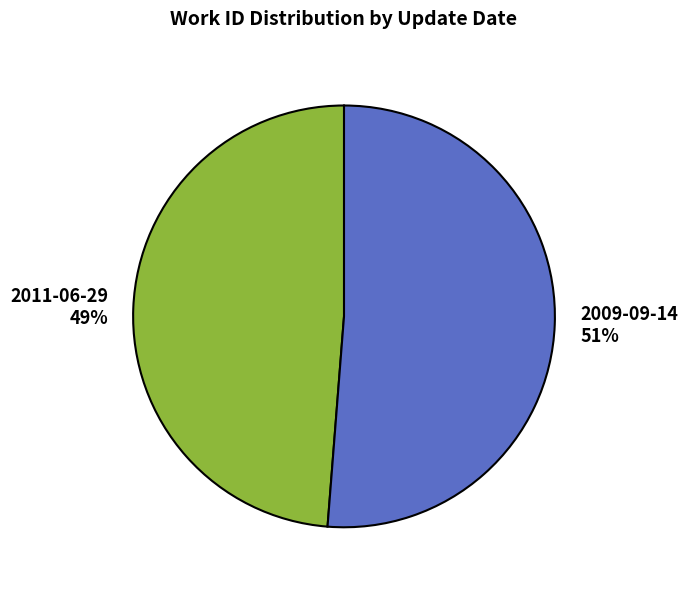

Which has a higher value, 2009-09-14 51% or 2011-06-29 49%?

2009-09-14 51%